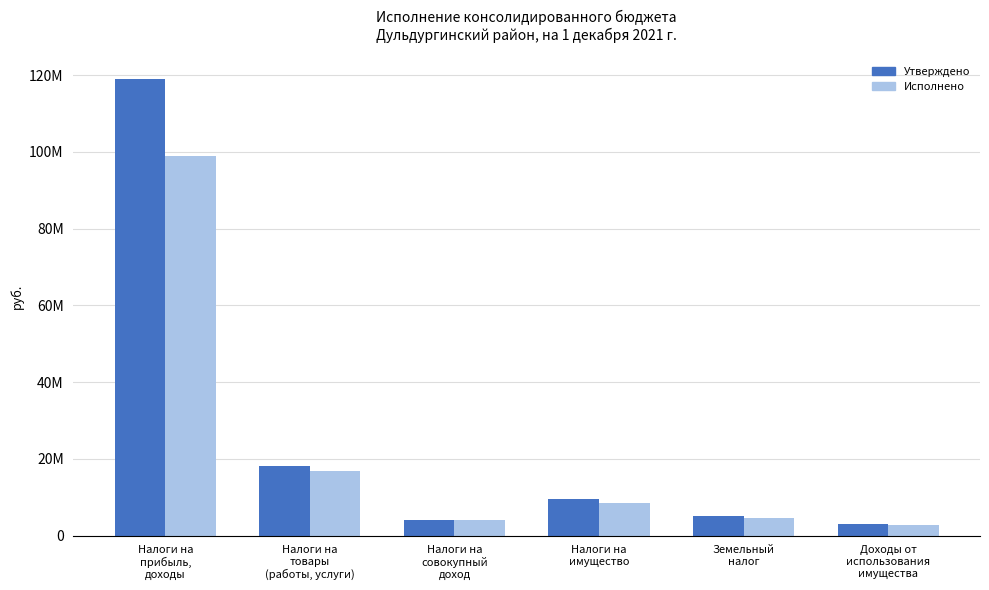

Rank the categories by Утверждено value from lowest to highest.

Доходы от
использования
имущества, Налоги на
совокупный
доход, Земельный
налог, Налоги на
имущество, Налоги на
товары
(работы, услуги), Налоги на
прибыль,
доходы